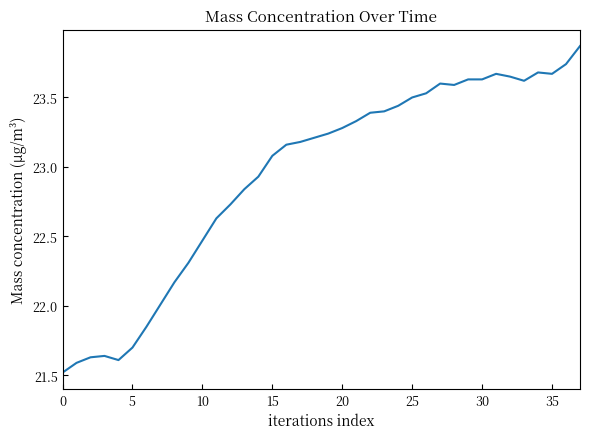

What is the minimum value shown in the chart?

21.5